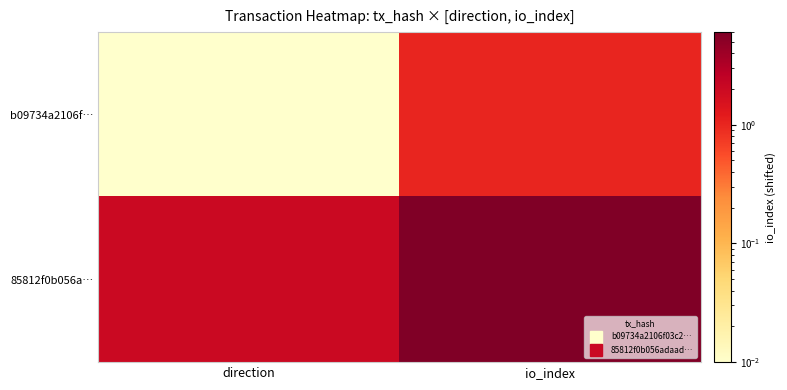

Which category has the highest value across all series?

io_index